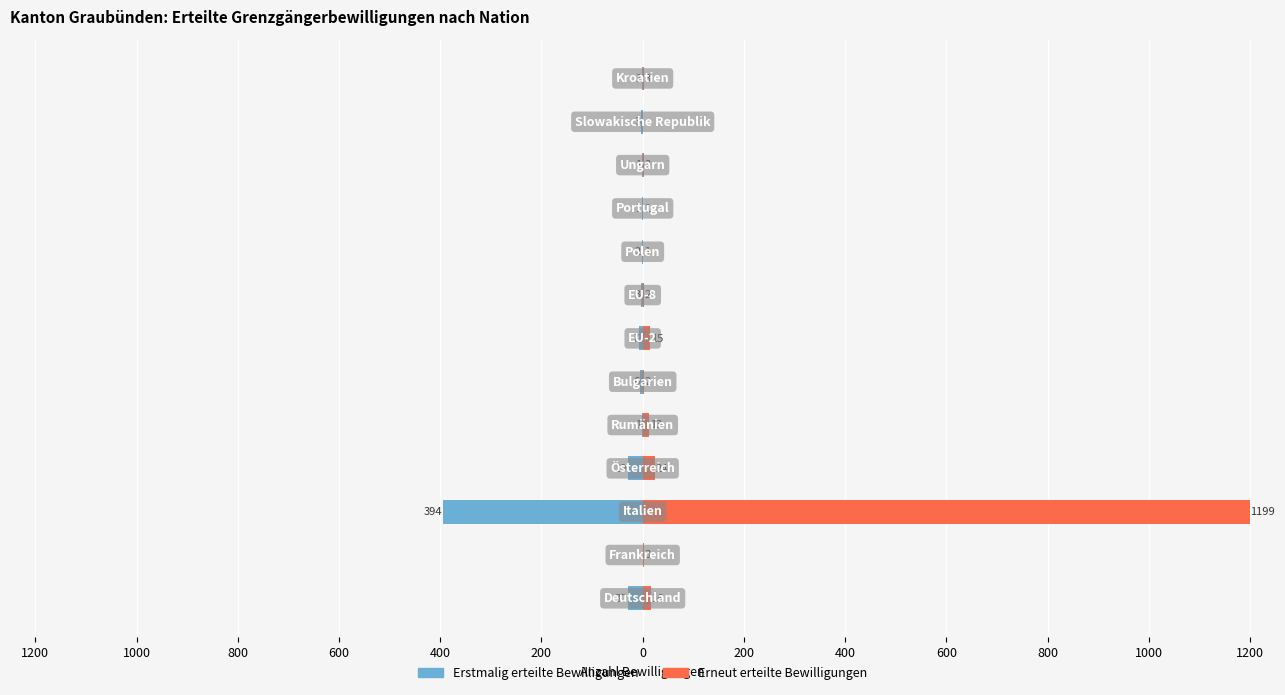

How many values in the Erneut erteilte Bewilligungen series are below 3?

5